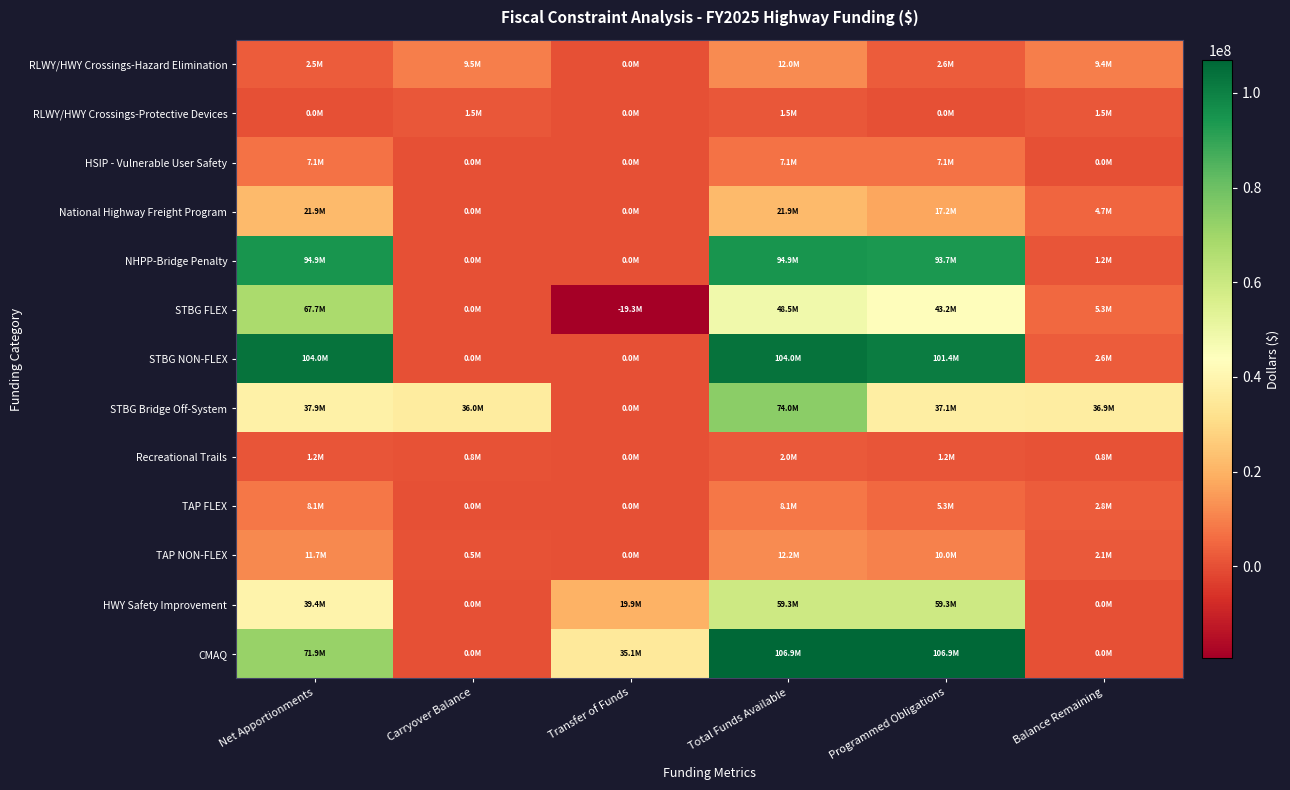

At which category is the sum across all series the highest?

Total Funds Available